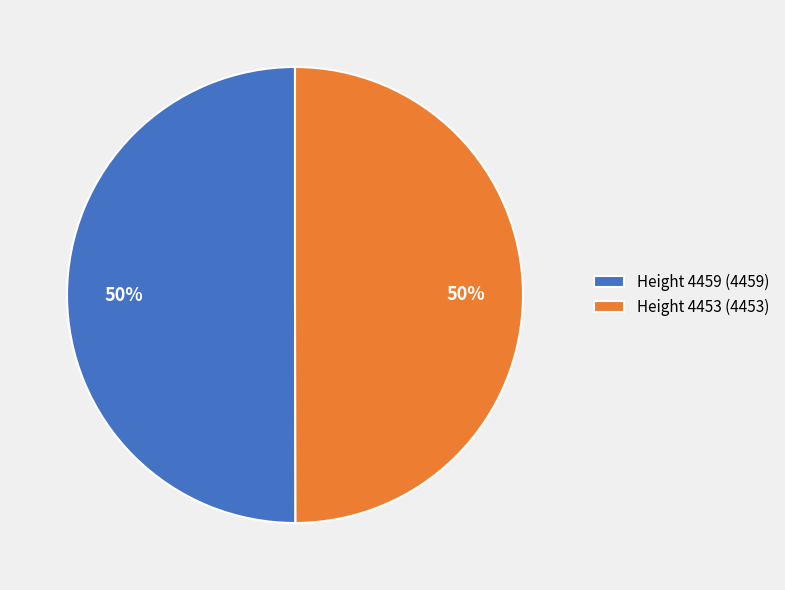

What is the ratio of the value at Height 4459 to the value at Height 4453?

1.0